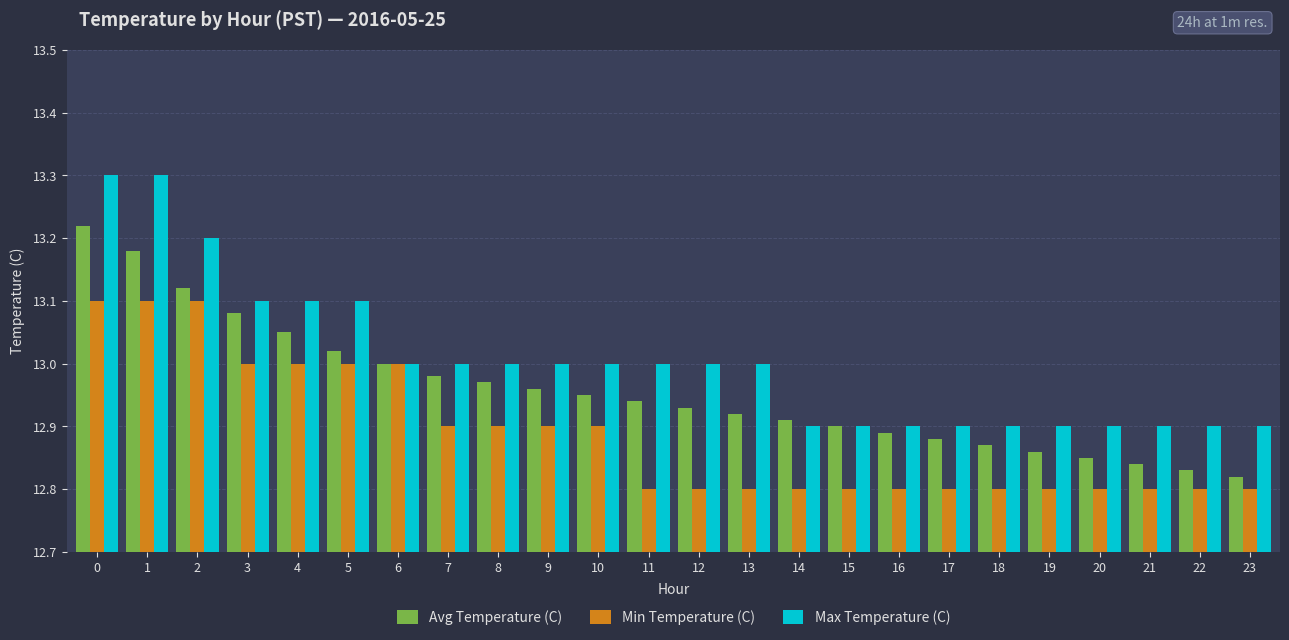

The value of Avg Temperature (C) at 2 is 13.1. True or false?

True